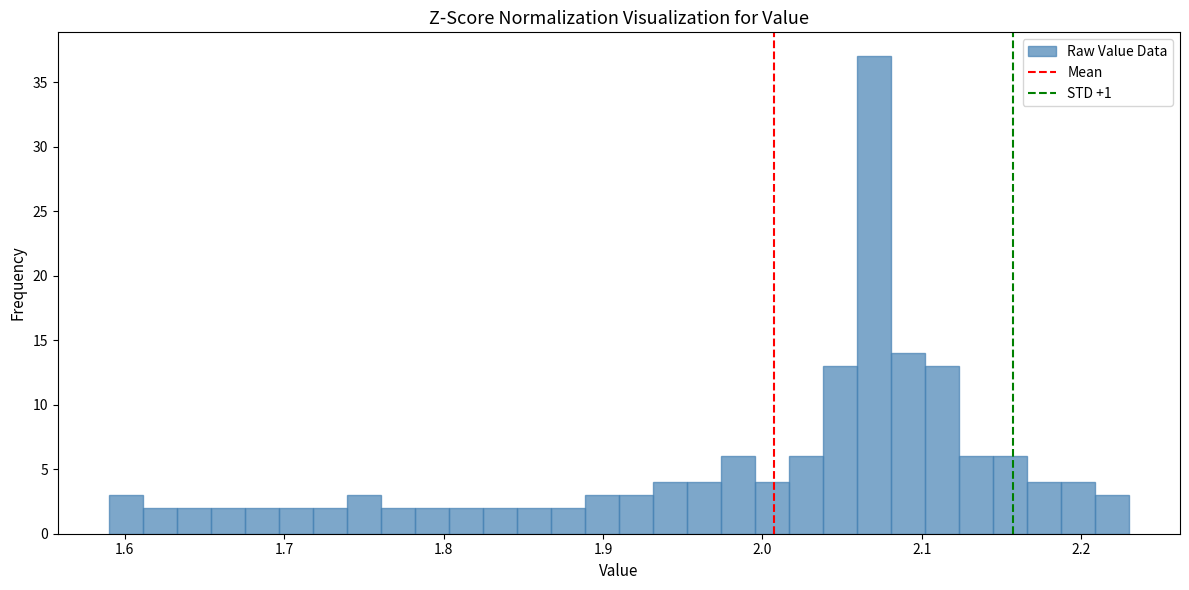

Read against the x-axis, roughly where is the centre of the tallest bar?

2.07